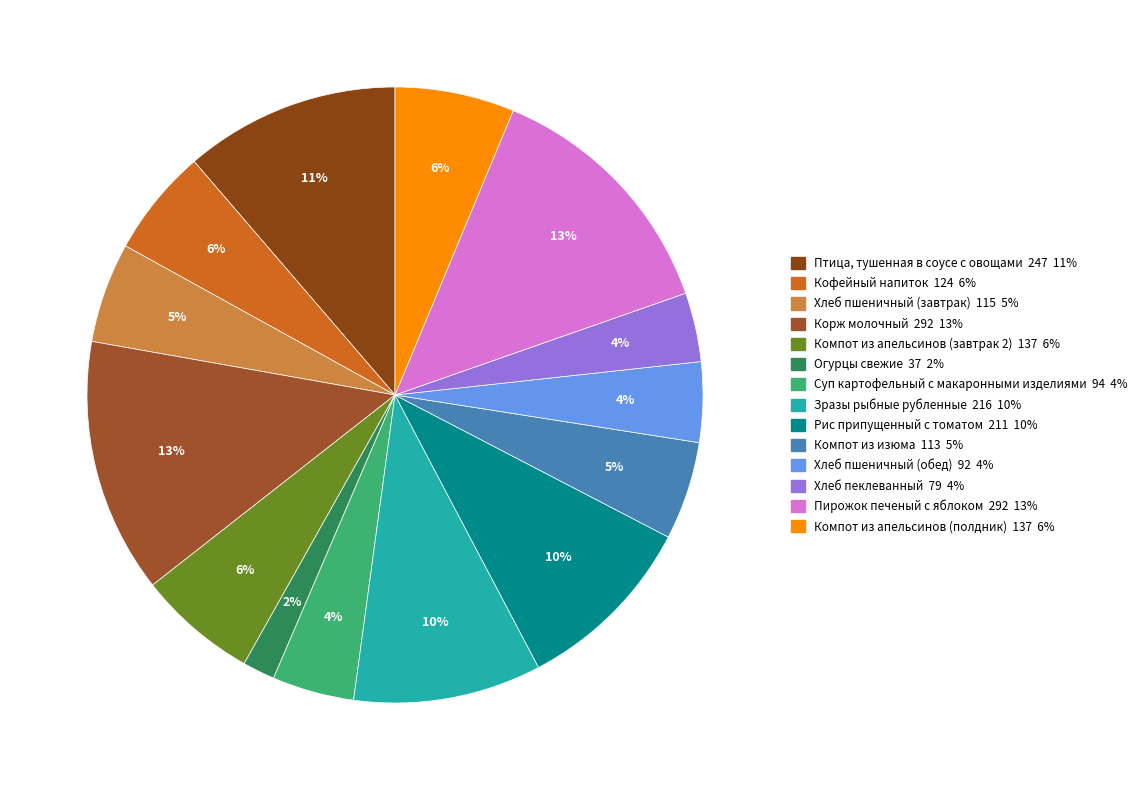

To the nearest percent, what is the average slice percentage?

7%